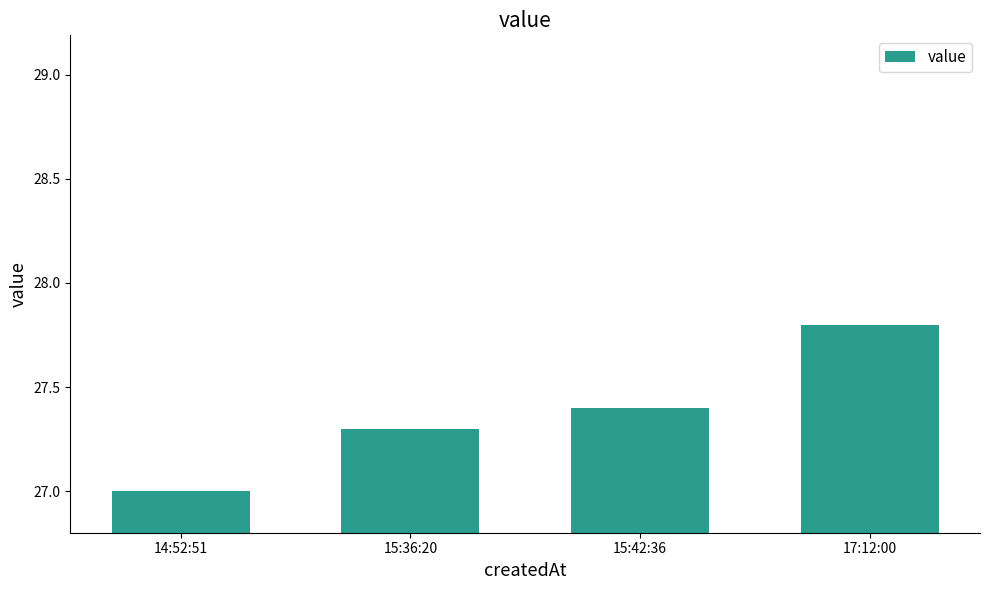

At which label is the value closest to 27?

14:52:51